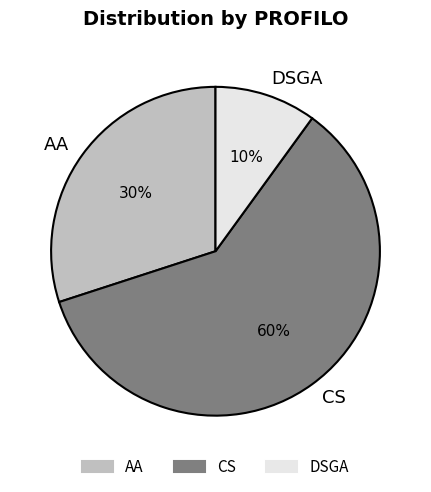

To the nearest percent, what is the difference between the largest and smallest slice percentages?

50%